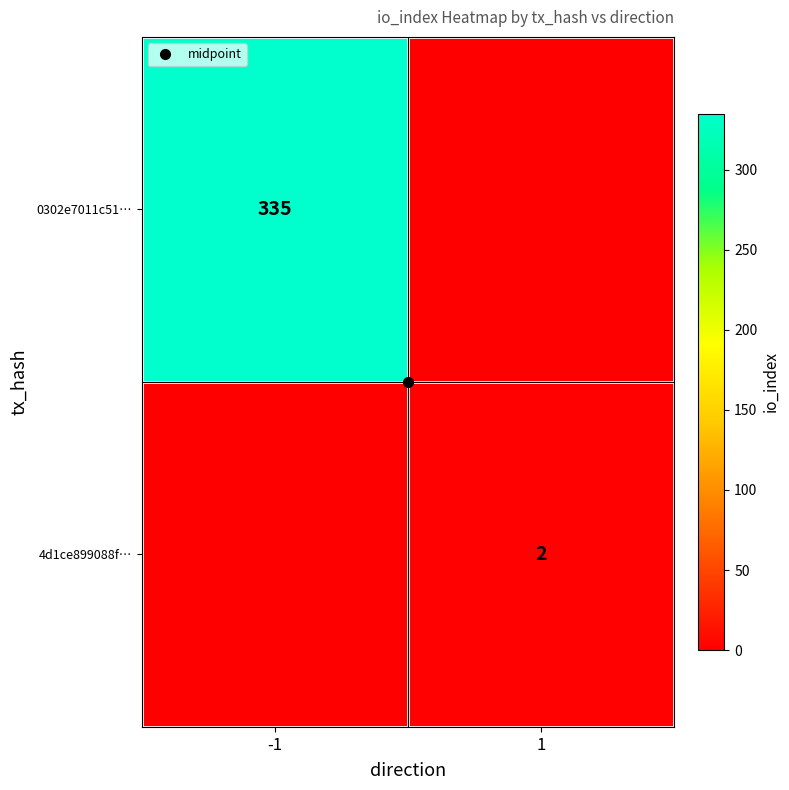

How many data points in 0302e7011c51… are less than 335?

1